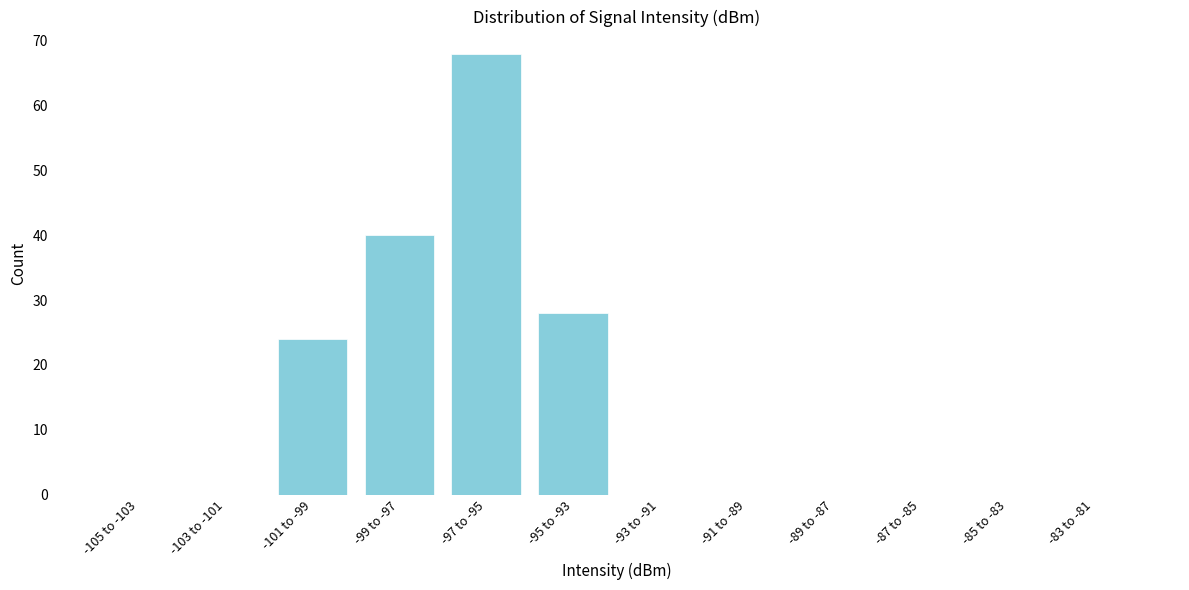

Reading right to left, extract all data points from this chart.

-83 to -81=0	-85 to -83=0	-87 to -85=0	-89 to -87=0	-91 to -89=0	-93 to -91=0	-95 to -93=28	-97 to -95=68	-99 to -97=40	-101 to -99=24	-103 to -101=0	-105 to -103=0